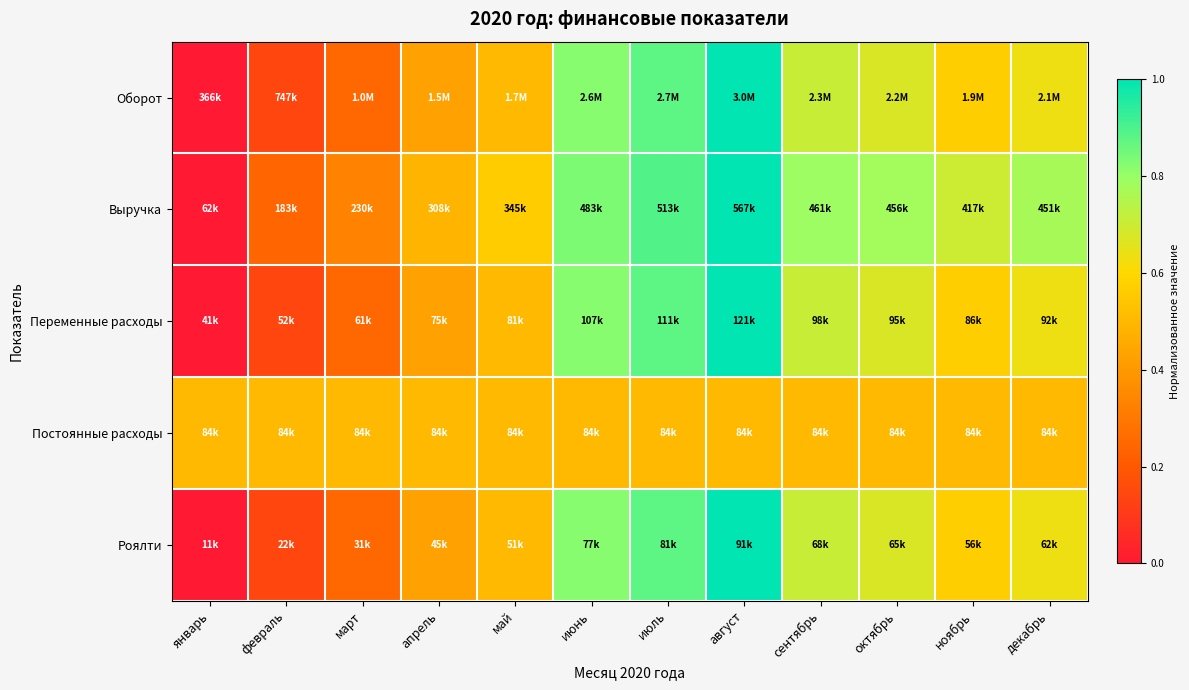

Reading left to right, list all the values displayed in this chart.

Оборот: январь=0.0	февраль=0.1	март=0.2	апрель=0.4	май=0.5	июнь=0.8	июль=0.9	август=1.0	сентябрь=0.7	октябрь=0.7	ноябрь=0.6	декабрь=0.6
Выручка: январь=0.0	февраль=0.2	март=0.3	апрель=0.5	май=0.6	июнь=0.8	июль=0.9	август=1.0	сентябрь=0.8	октябрь=0.8	ноябрь=0.7	декабрь=0.8
Переменные расходы: январь=0.0	февраль=0.1	март=0.2	апрель=0.4	май=0.5	июнь=0.8	июль=0.9	август=1.0	сентябрь=0.7	октябрь=0.7	ноябрь=0.6	декабрь=0.6
Постоянные расходы: январь=0.5	февраль=0.5	март=0.5	апрель=0.5	май=0.5	июнь=0.5	июль=0.5	август=0.5	сентябрь=0.5	октябрь=0.5	ноябрь=0.5	декабрь=0.5
Роялти: январь=0.0	февраль=0.1	март=0.2	апрель=0.4	май=0.5	июнь=0.8	июль=0.9	август=1.0	сентябрь=0.7	октябрь=0.7	ноябрь=0.6	декабрь=0.6